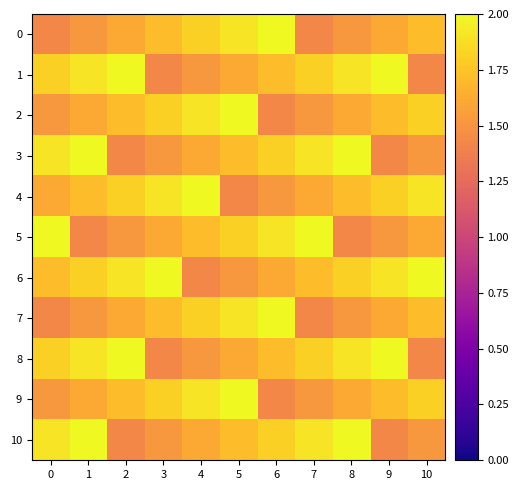

Reading left to right, extract all data points from this chart.

0: 0=1.4	1=1.5	2=1.6	3=1.7	4=1.8	5=1.9	6=2.0	7=1.4	8=1.5	9=1.6	10=1.7
1: 0=1.8	1=1.9	2=2.0	3=1.4	4=1.5	5=1.6	6=1.7	7=1.8	8=1.9	9=2.0	10=1.4
2: 0=1.5	1=1.6	2=1.7	3=1.8	4=1.9	5=2.0	6=1.4	7=1.5	8=1.6	9=1.7	10=1.8
3: 0=1.9	1=2.0	2=1.4	3=1.5	4=1.6	5=1.7	6=1.8	7=1.9	8=2.0	9=1.4	10=1.5
4: 0=1.6	1=1.7	2=1.8	3=1.9	4=2.0	5=1.4	6=1.5	7=1.6	8=1.7	9=1.8	10=1.9
5: 0=2.0	1=1.4	2=1.5	3=1.6	4=1.7	5=1.8	6=1.9	7=2.0	8=1.4	9=1.5	10=1.6
6: 0=1.7	1=1.8	2=1.9	3=2.0	4=1.4	5=1.5	6=1.6	7=1.7	8=1.8	9=1.9	10=2.0
7: 0=1.4	1=1.5	2=1.6	3=1.7	4=1.8	5=1.9	6=2.0	7=1.4	8=1.5	9=1.6	10=1.7
8: 0=1.8	1=1.9	2=2.0	3=1.4	4=1.5	5=1.6	6=1.7	7=1.8	8=1.9	9=2.0	10=1.4
9: 0=1.5	1=1.6	2=1.7	3=1.8	4=1.9	5=2.0	6=1.4	7=1.5	8=1.6	9=1.7	10=1.8
10: 0=1.9	1=2.0	2=1.4	3=1.5	4=1.6	5=1.7	6=1.8	7=1.9	8=2.0	9=1.4	10=1.5